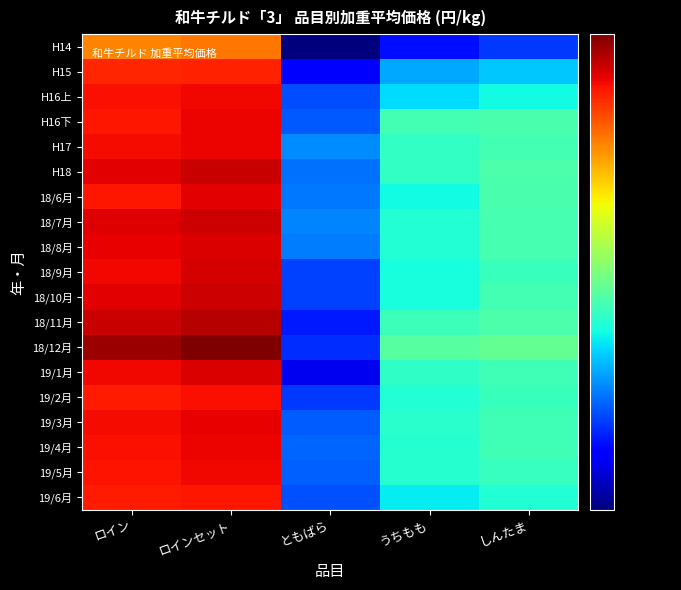

What is the difference between the highest and lowest values at ともばら?

726